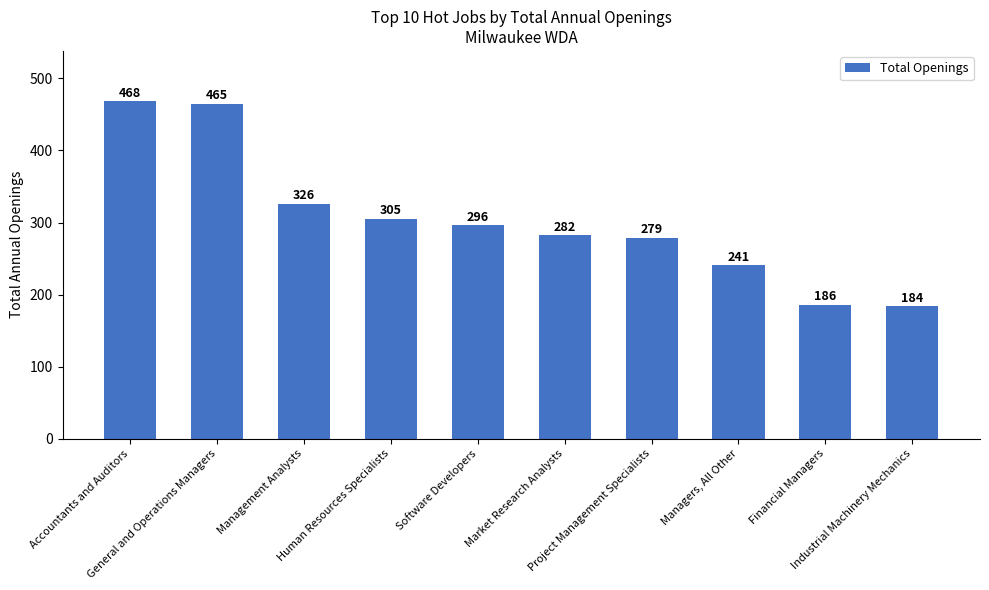

Which has a higher value, Project Management Specialists or Market Research Analysts?

Market Research Analysts